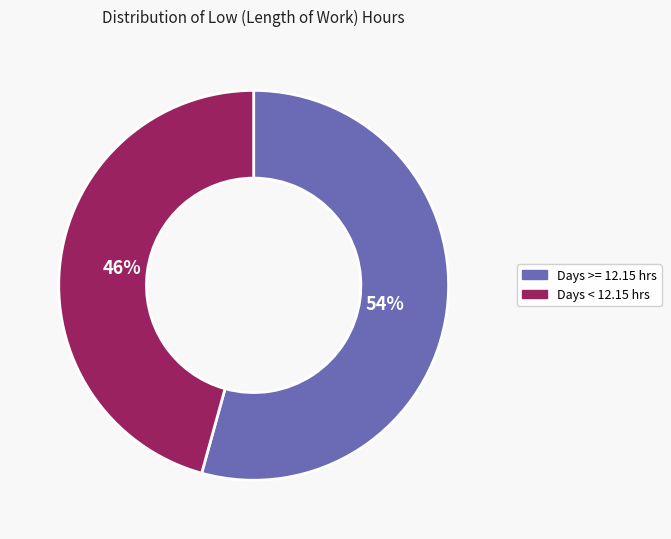

How many segments does this pie chart have?

2